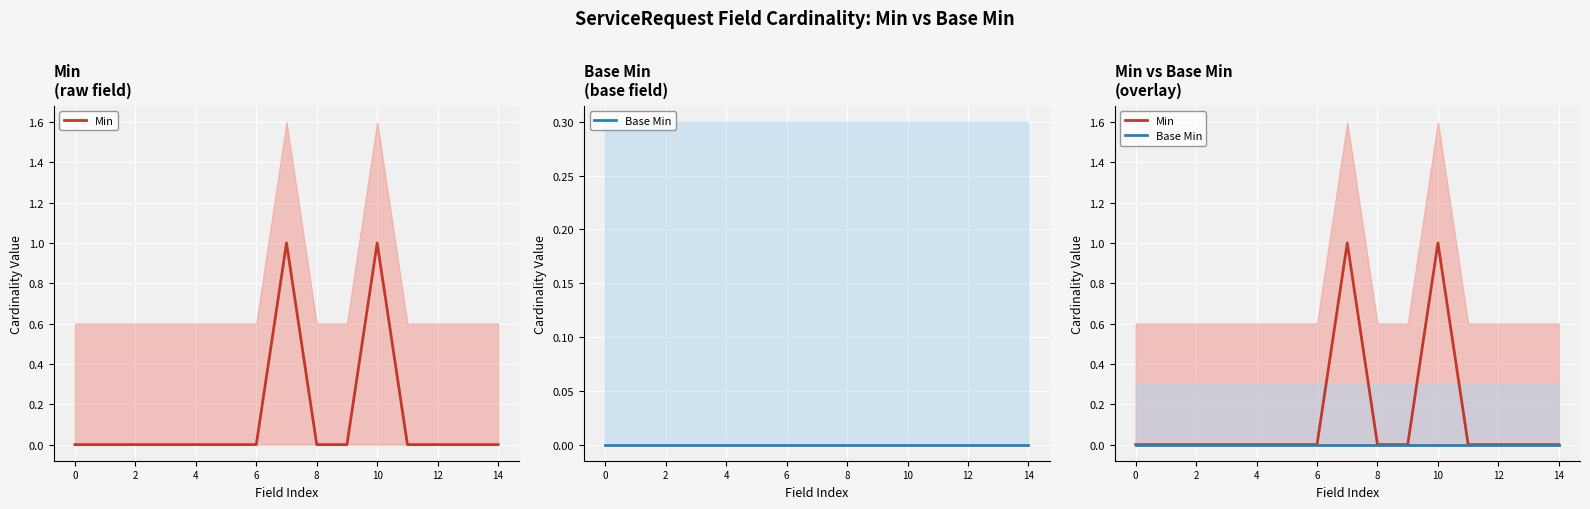

True or false: Min and Base Min cross at least once.

False